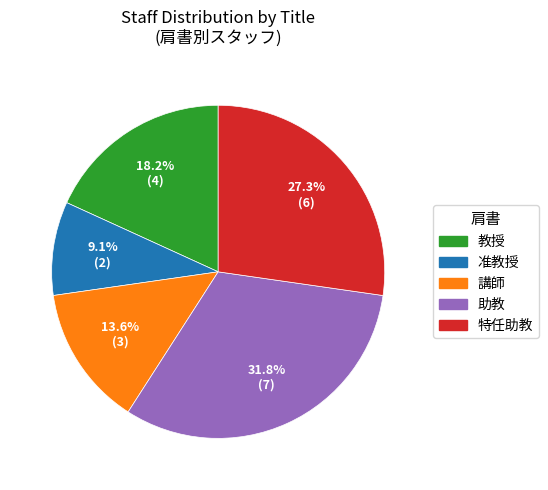

Which category has the biggest portion of the pie?

助教